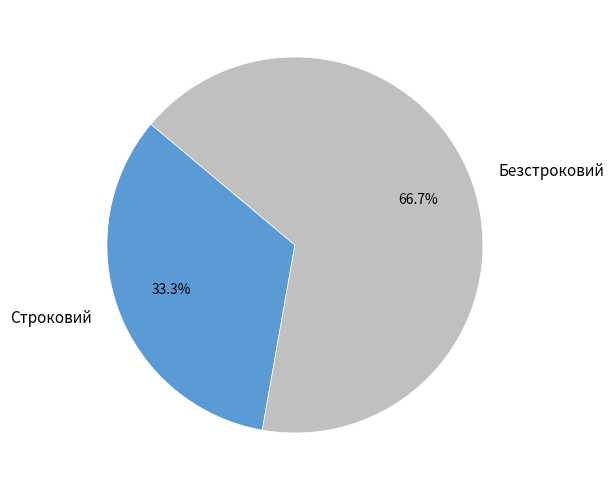

Combined, do Строковий and Безстроковий account for over 50%?

Yes